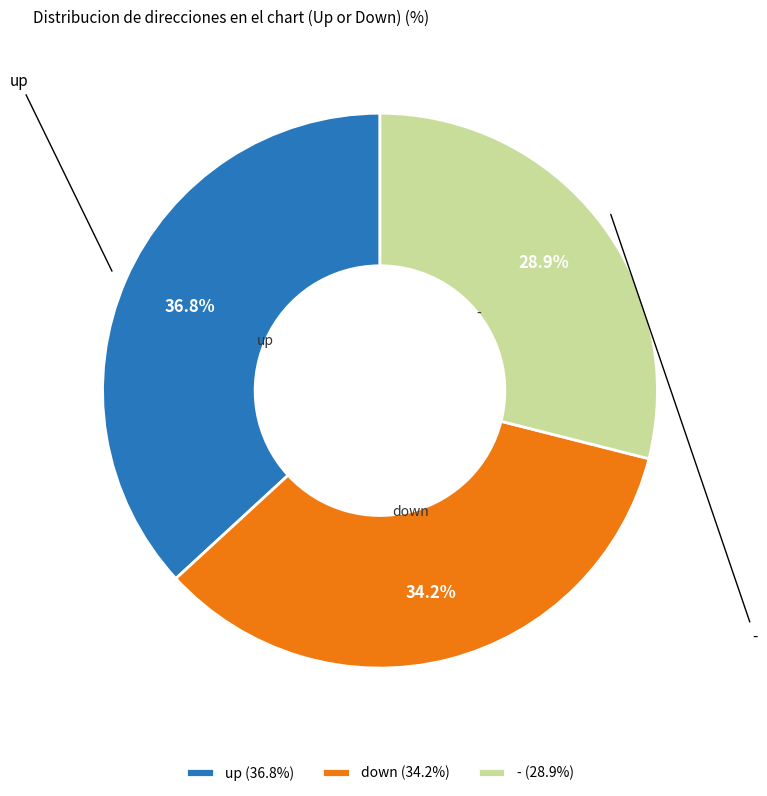

What percentage is the - slice, to the nearest percent?

29%